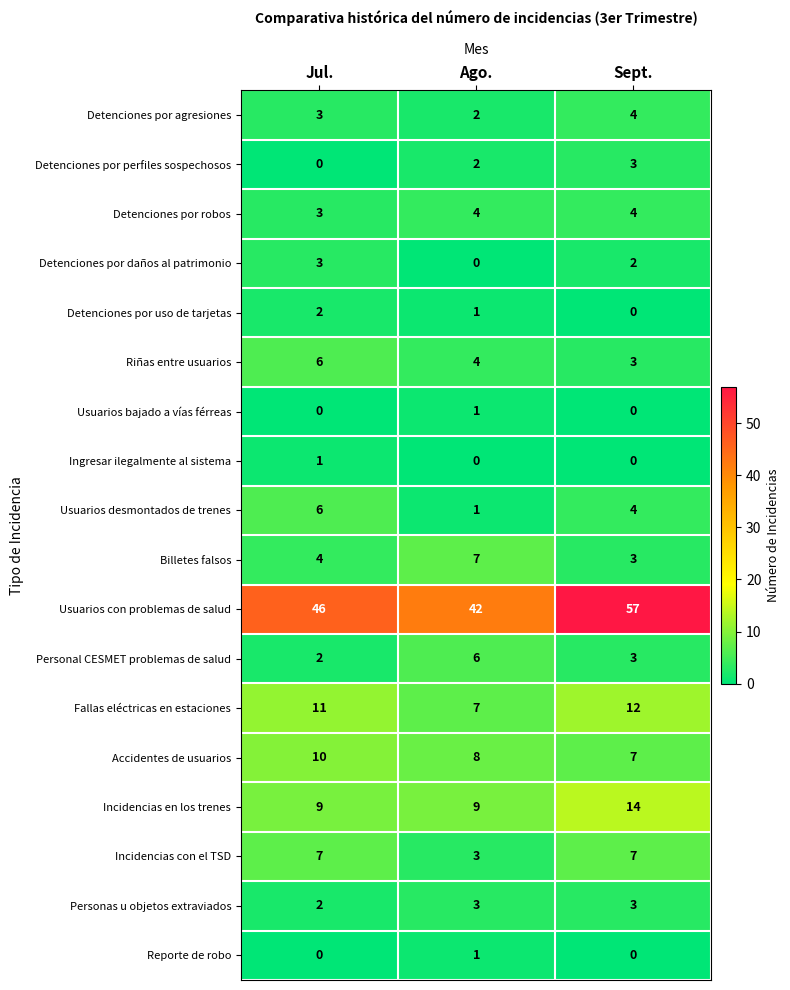

What is the difference between the highest and lowest values at Ago.?

42